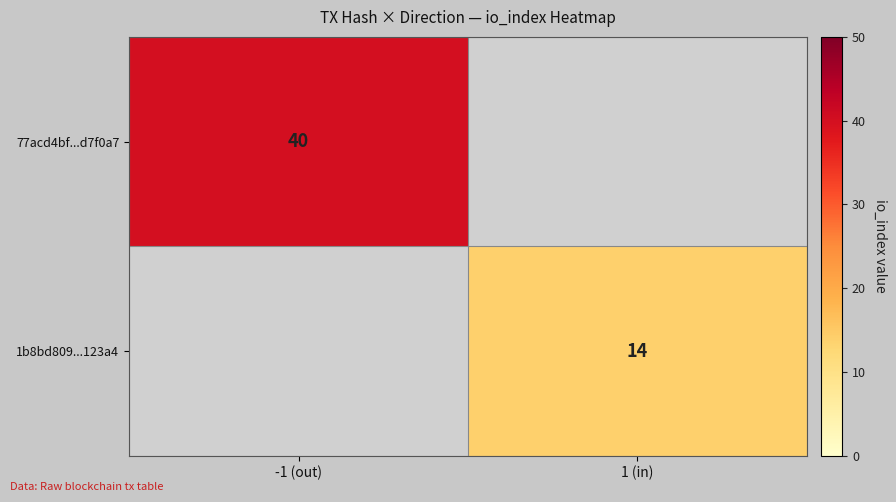

At how many categories does at least one series exceed 13?

2